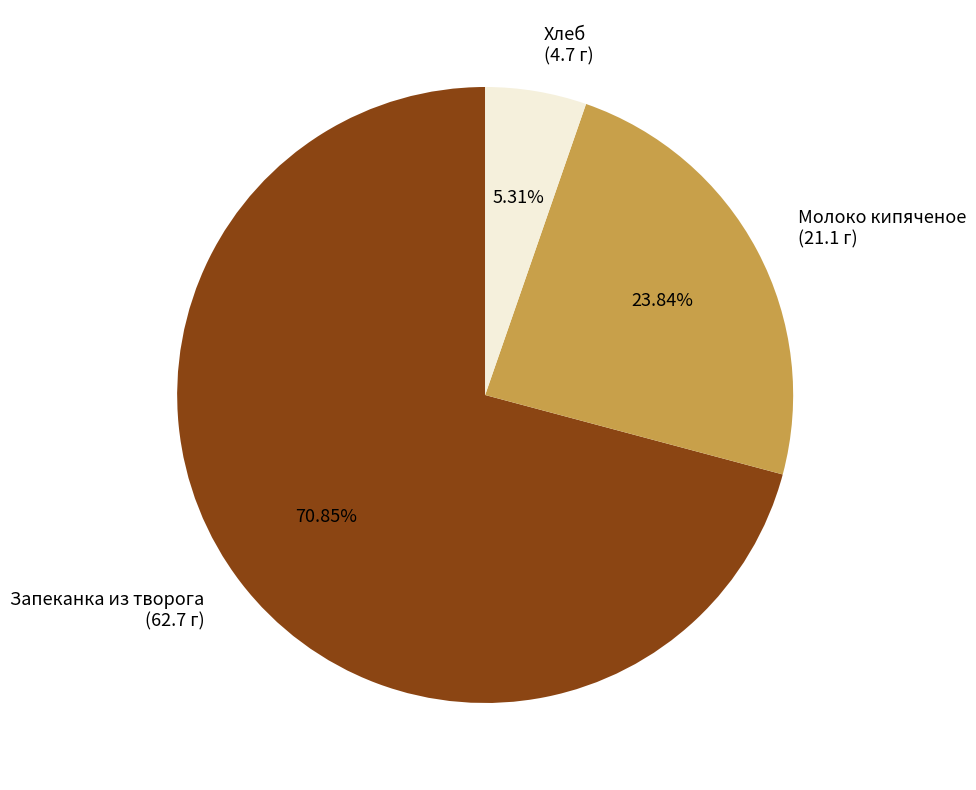

To the nearest percent, what is the average slice percentage?

33%